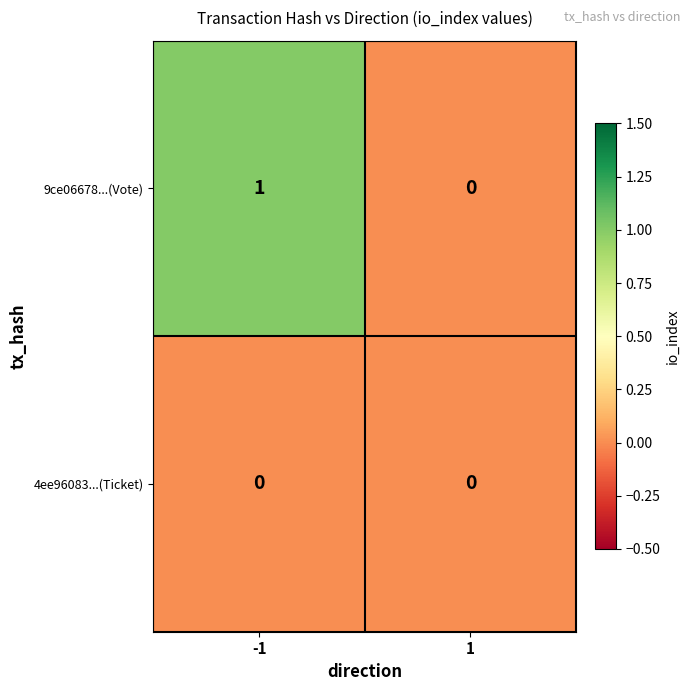

What is the total value across all series at -1?

1